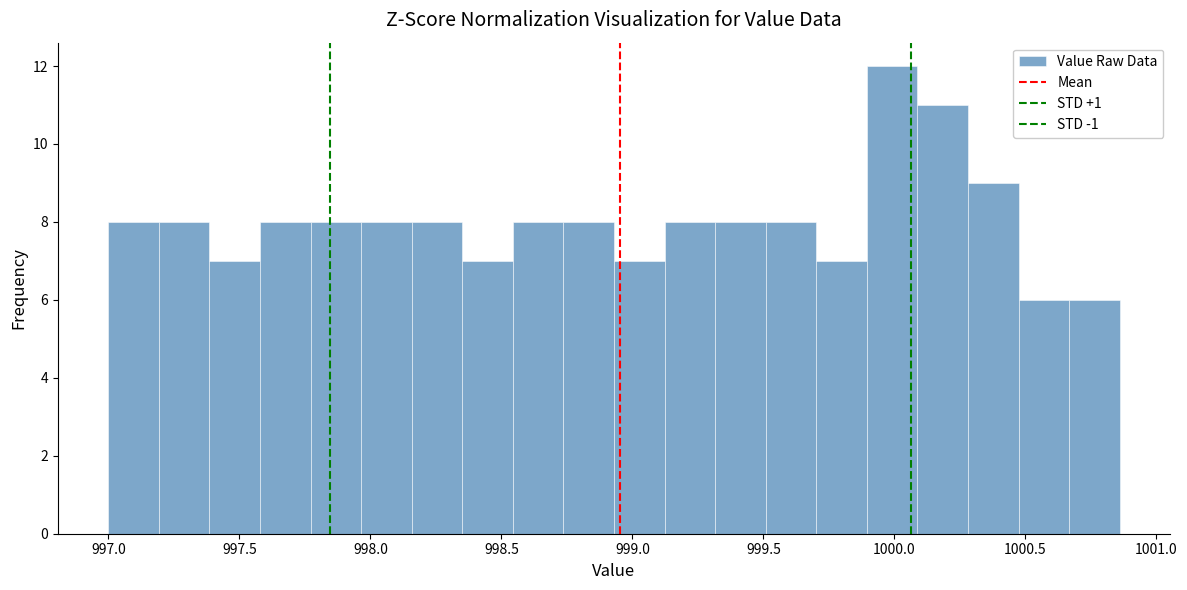

Around what value on the x-axis is the tallest bar? Give the approximate position of its centre, as read against the axis.

1000.00